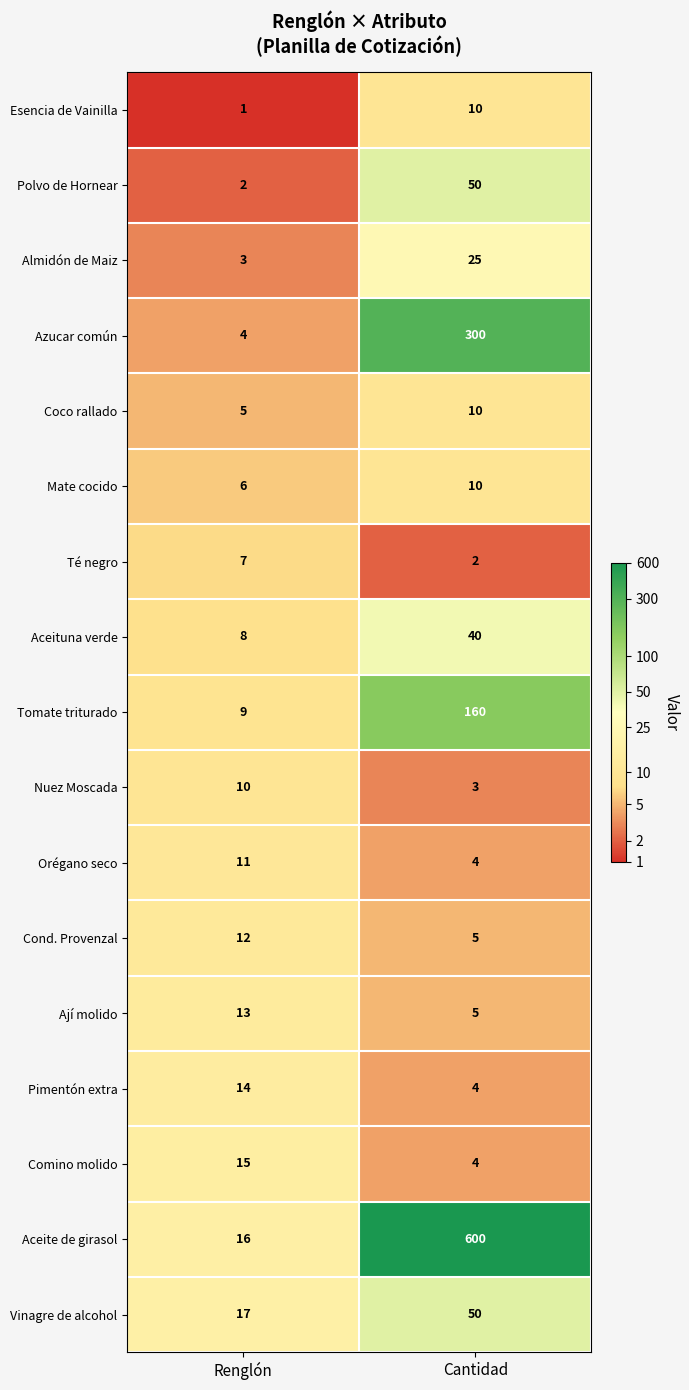

At which label is Esencia de Vainilla closest to 5?

Renglón